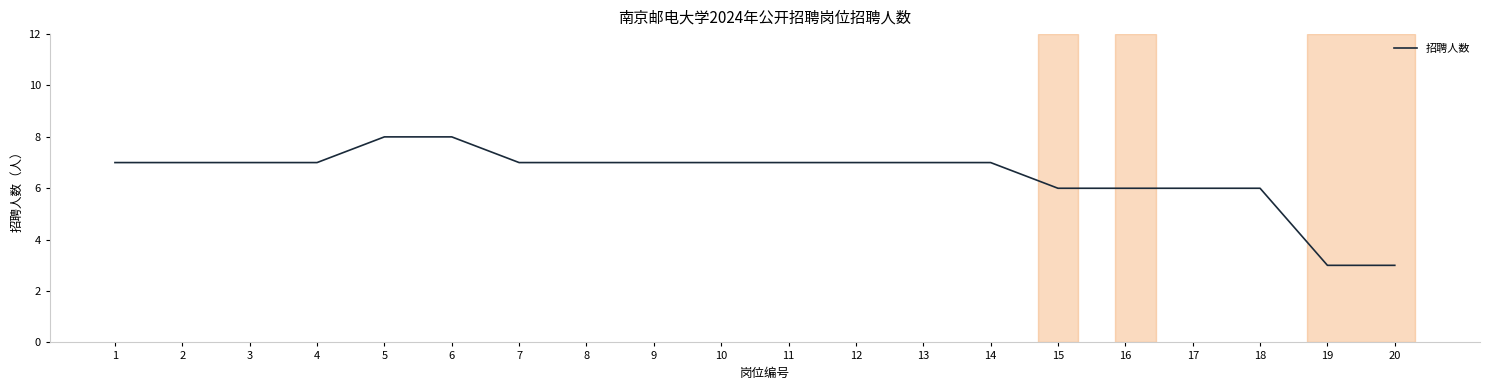

Reading right to left, transcribe all the data shown in this chart.

3	3	6	6	6	6	7	7	7	7	7	7	7	7	8	8	7	7	7	7